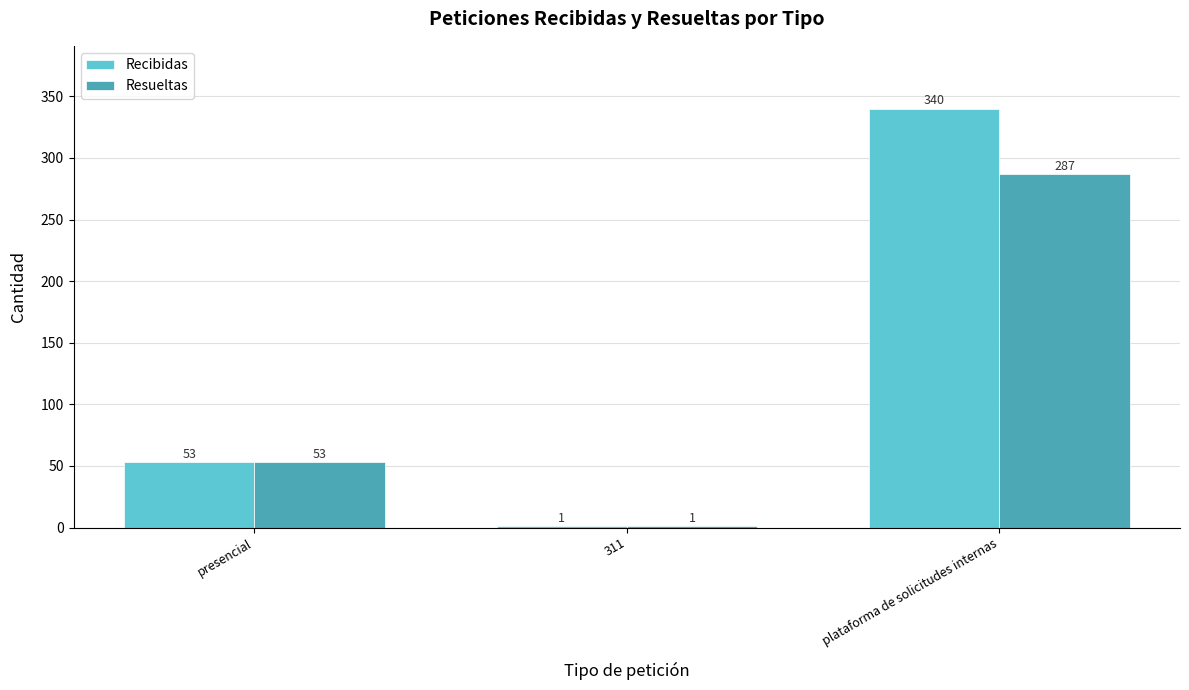

What are all the series names shown in the legend?

Recibidas, Resueltas